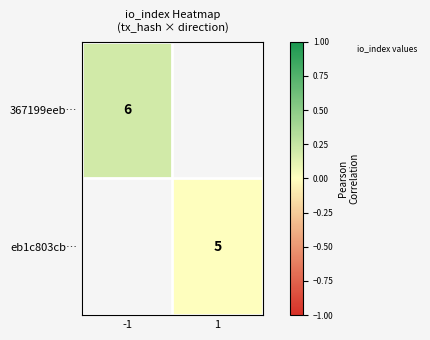

The 367199eeb… series shows 0.2 at -1. True or false?

True